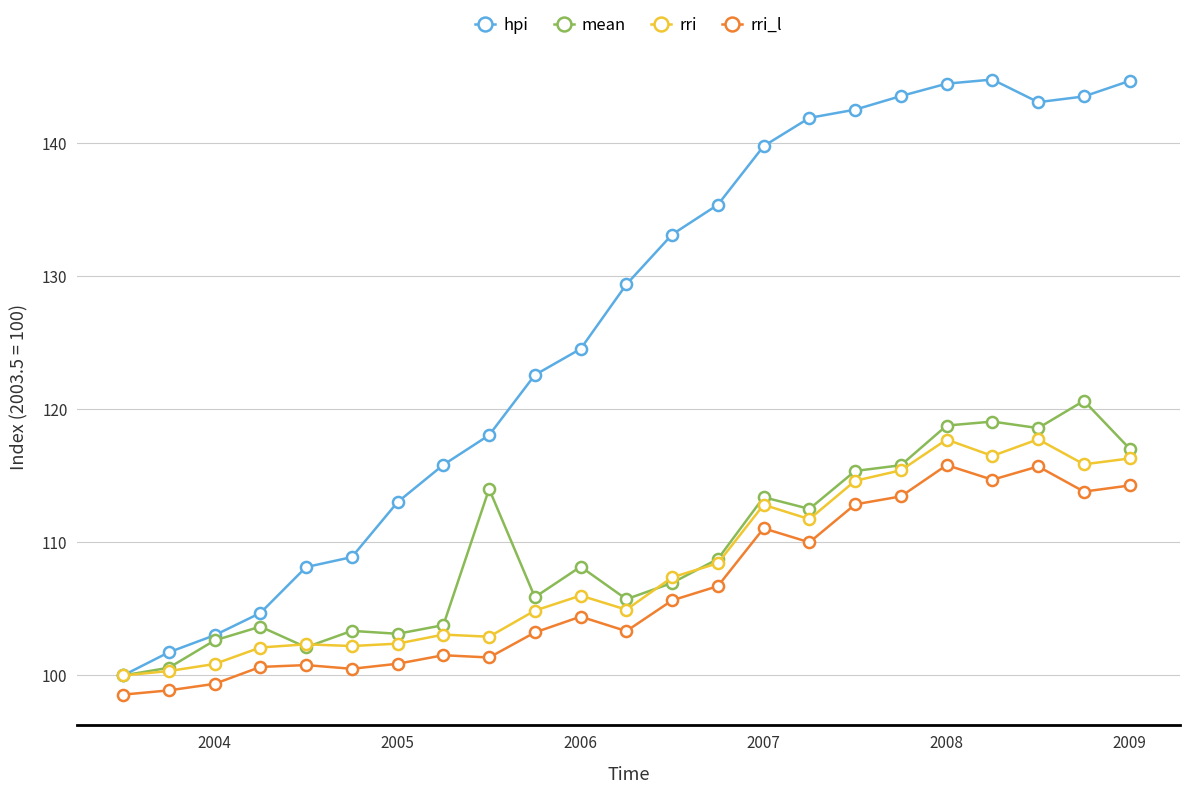

What is the value of the rri_l point at the 19th from the left?

115.8